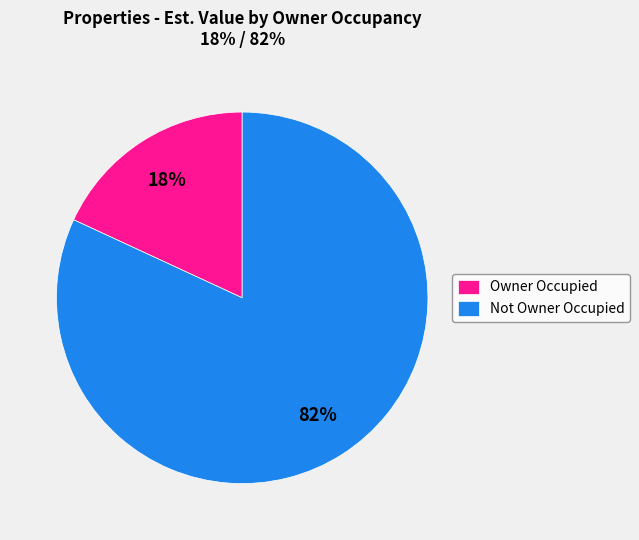

To the nearest percent, what percentage of the pie is Owner Occupied?

18%